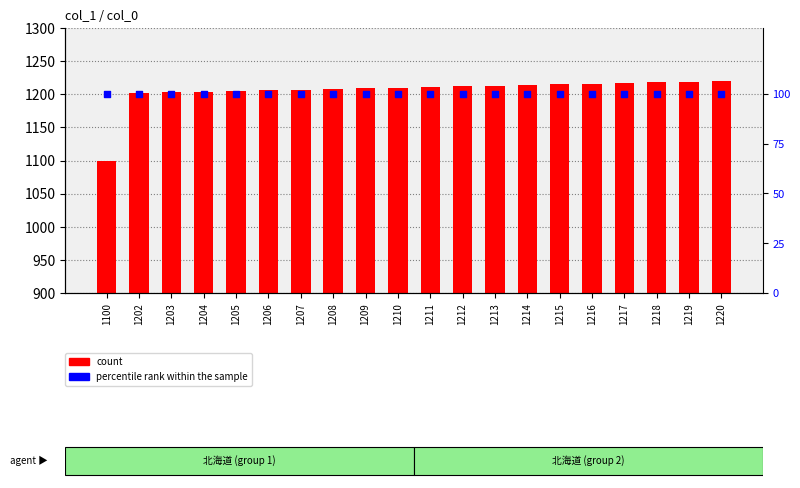

Which series has the largest Y range (max minus min)?

count